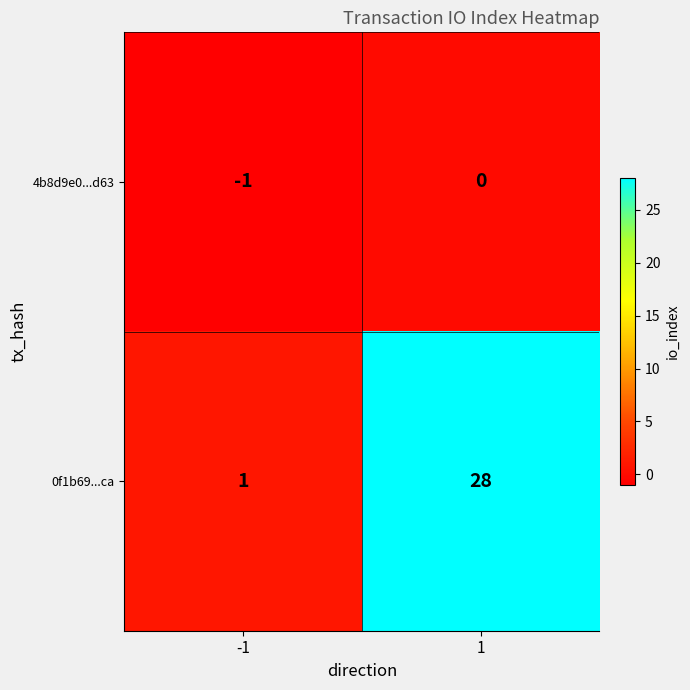

Which series has the widest spread of values?

0f1b69...ca